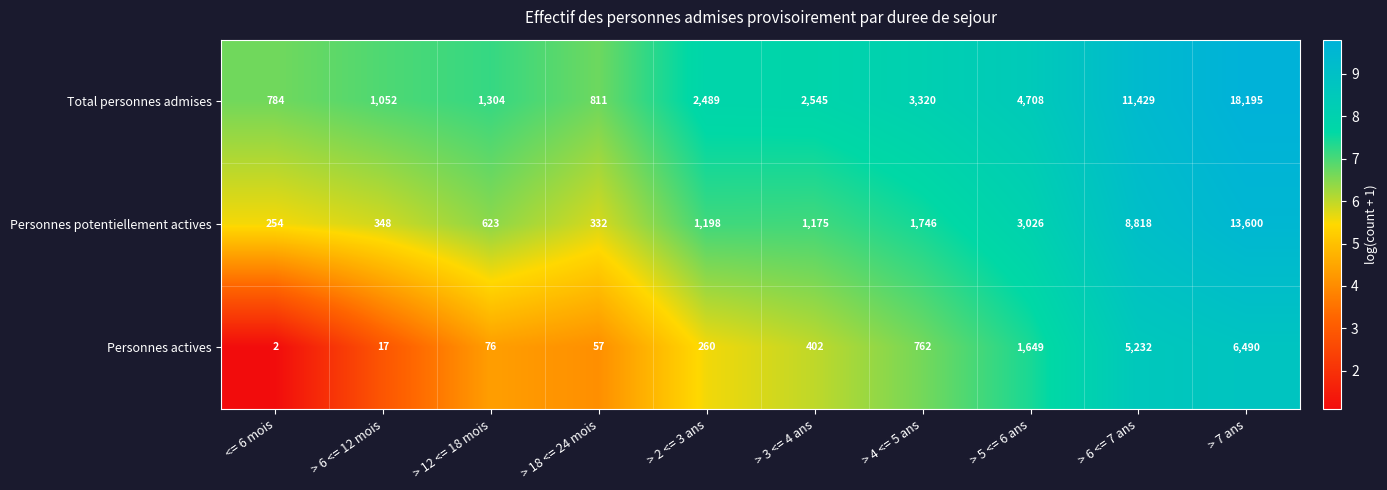

Rank the series by their maximum value, from highest to lowest.

Total personnes admises, Personnes potentiellement actives, Personnes actives